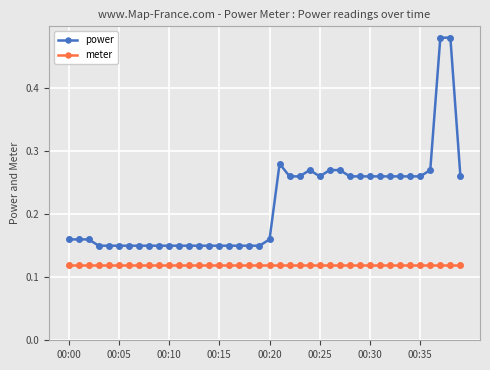

At how many categories does at least one series exceed 0?

40